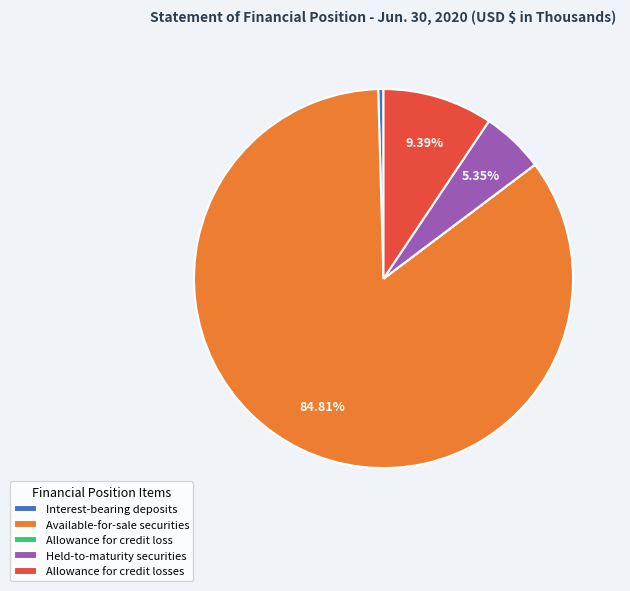

Which has a higher value, Held-to-maturity securities or Interest-bearing deposits?

Held-to-maturity securities